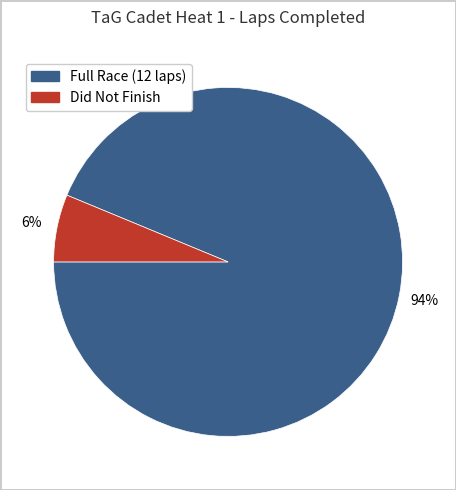

Is there a majority slice in this chart?

Yes